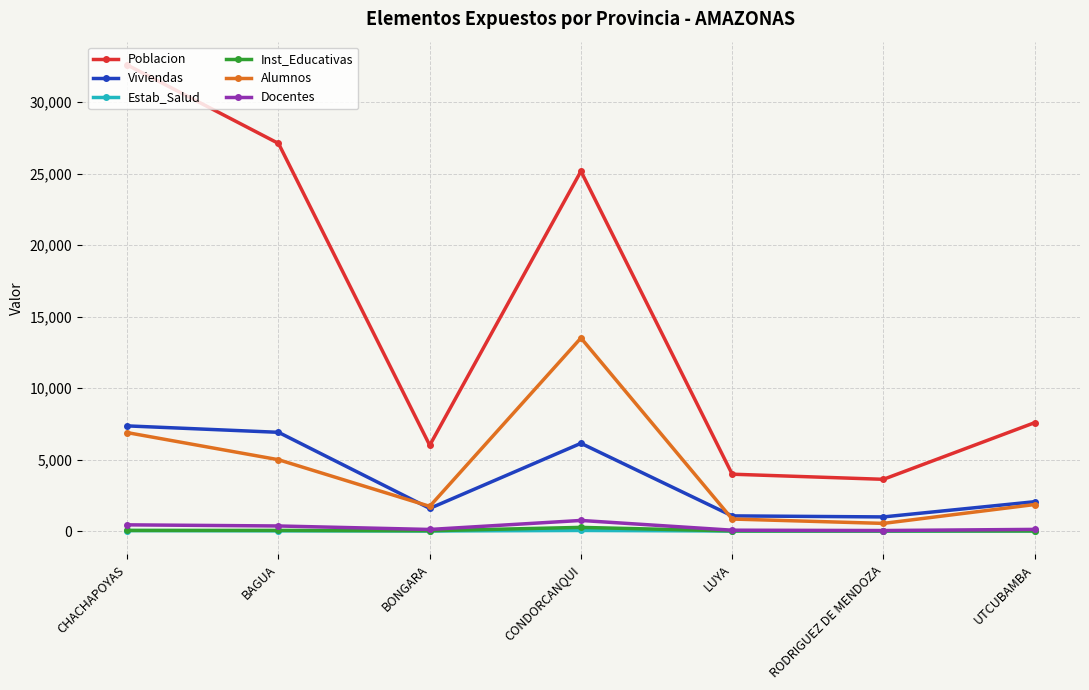

True or false: Alumnos and Inst_Educativas cross at least once.

False